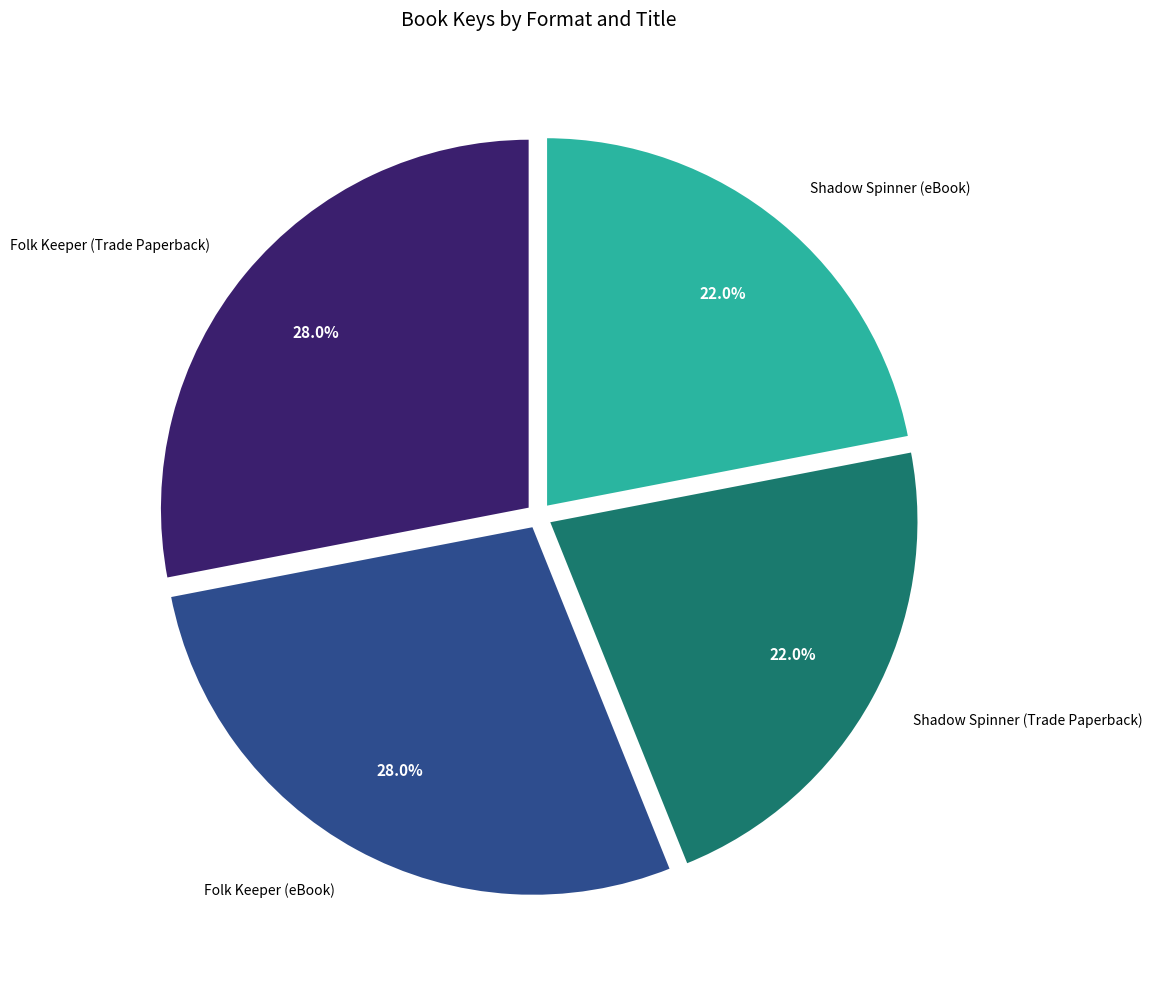

Does any single category account for the majority?

No